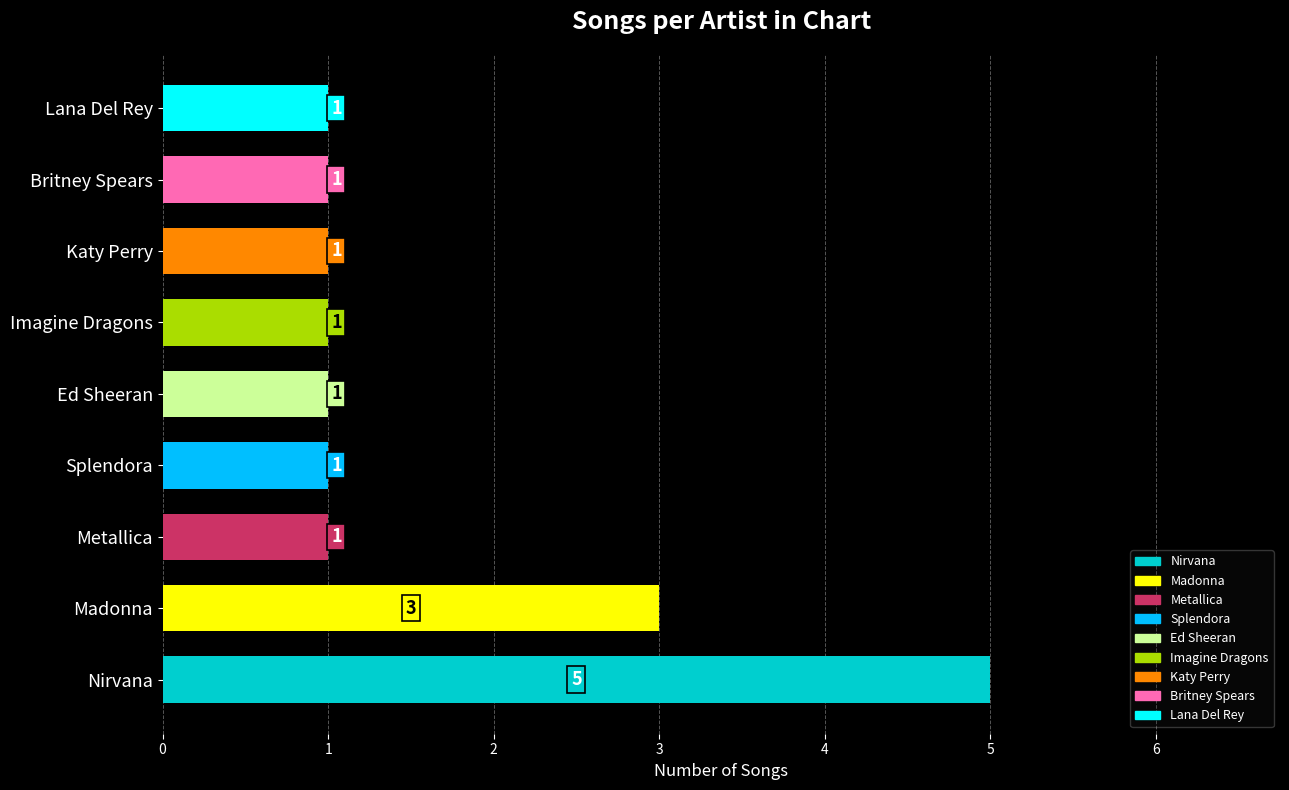

How many series are shown in this chart?

1